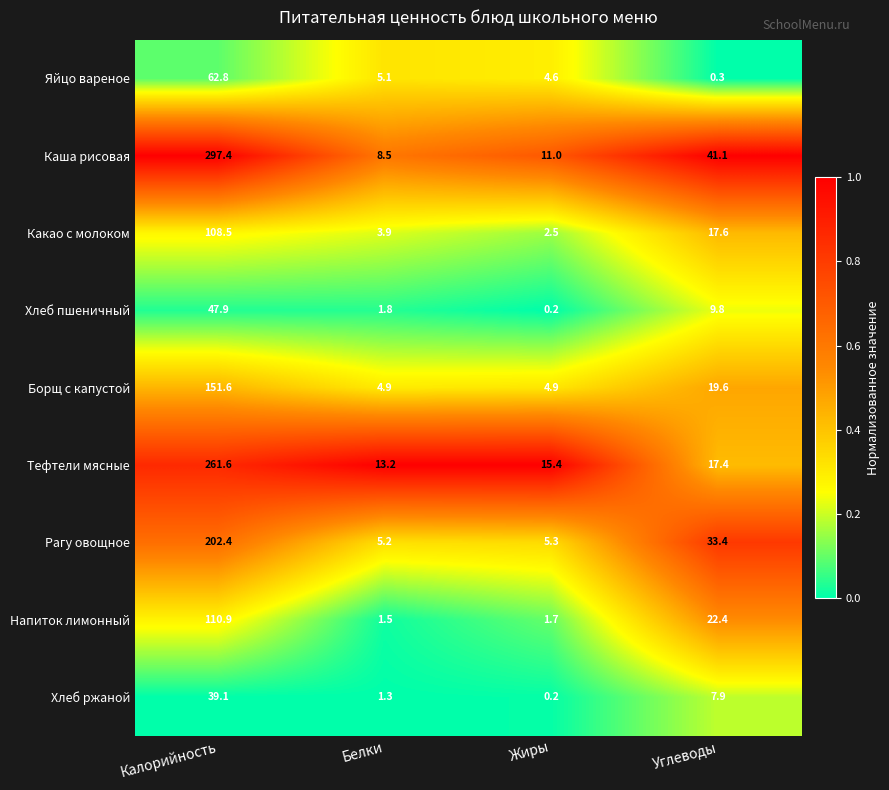

How many distinct data groups are displayed?

9